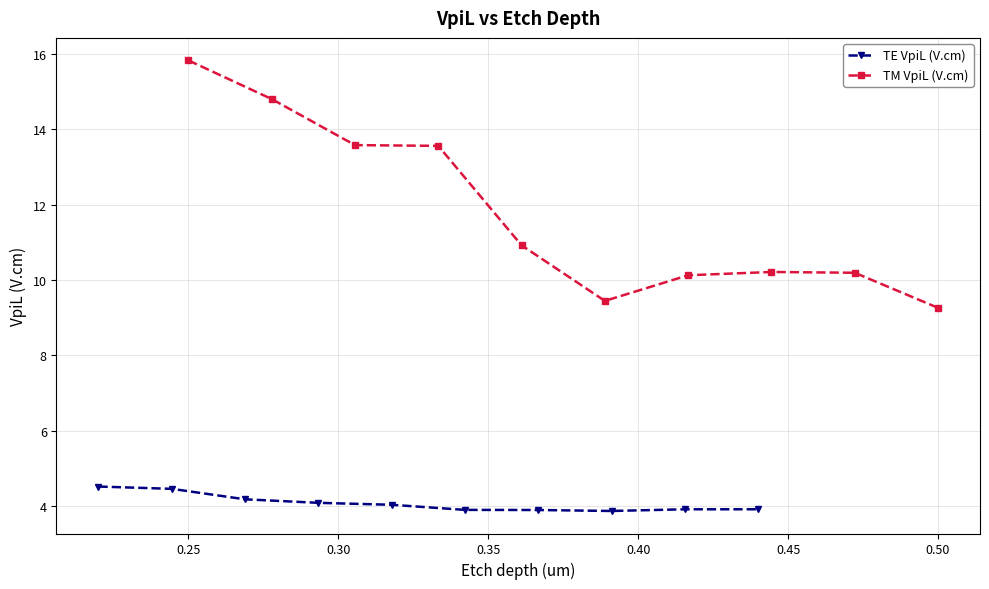

What is the lowest value of the TE VpiL (V.cm) series?

3.9